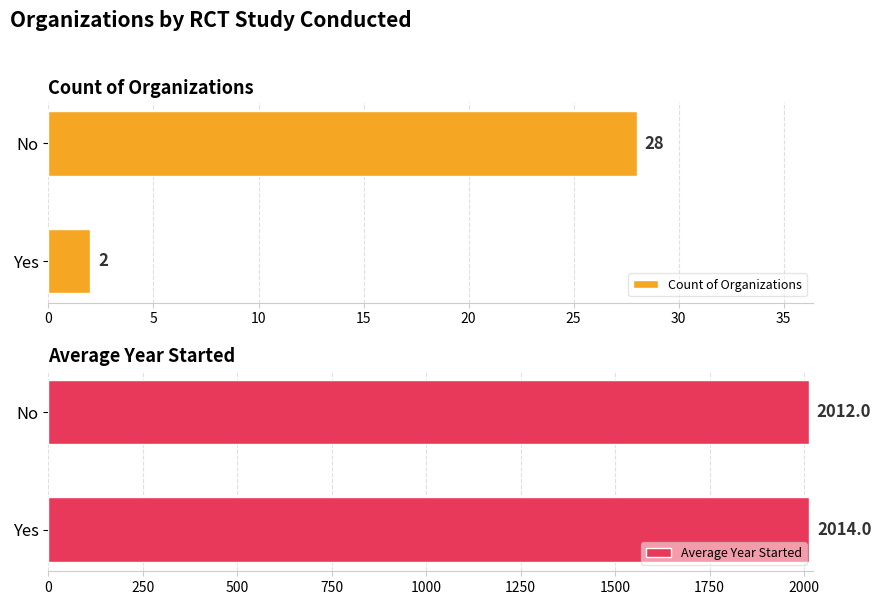

What is the sum of all Average Year Started values?

4026.0